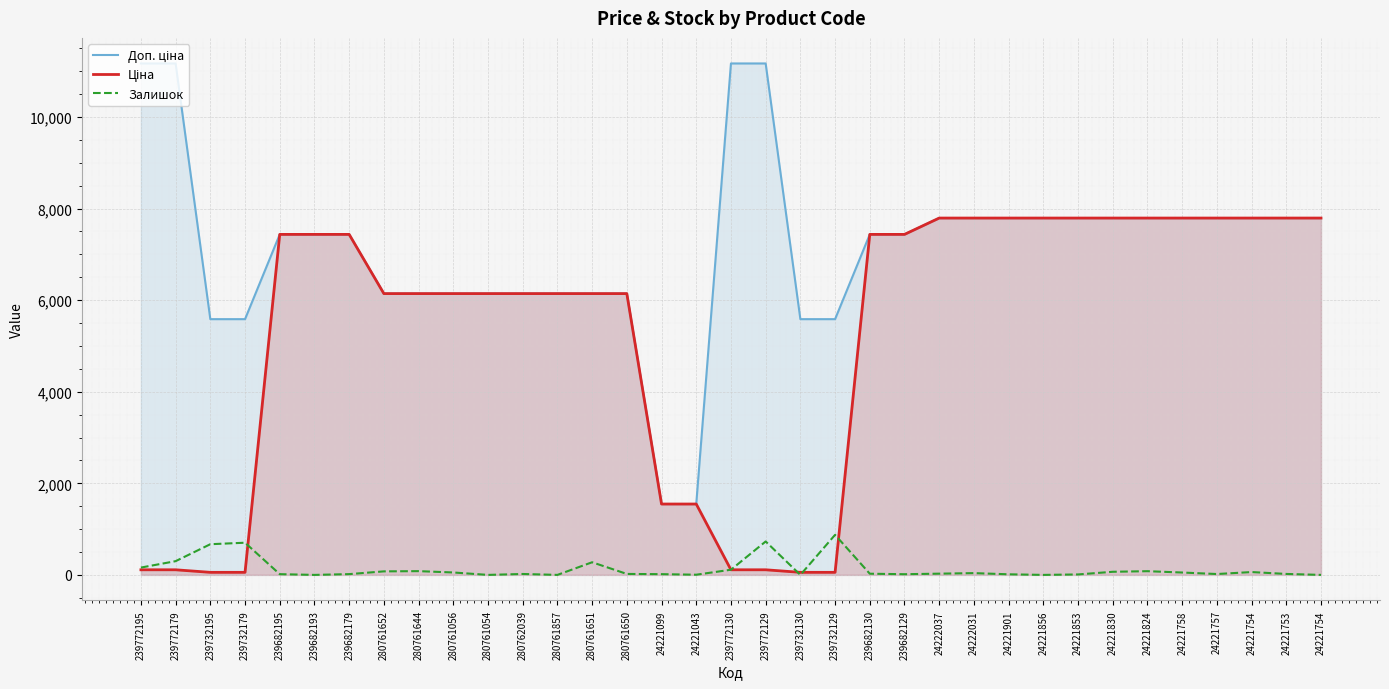

How many times do Ціна and Залишок cross each other?

5